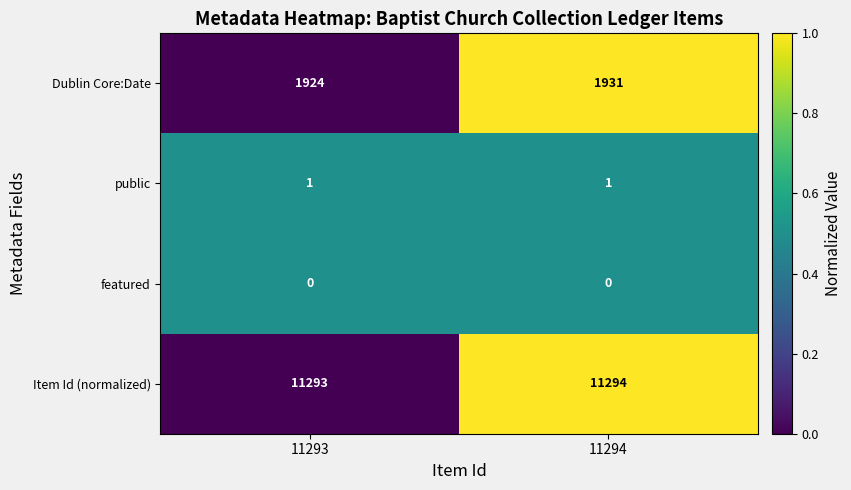

The public series shows 1 at 11293. True or false?

True